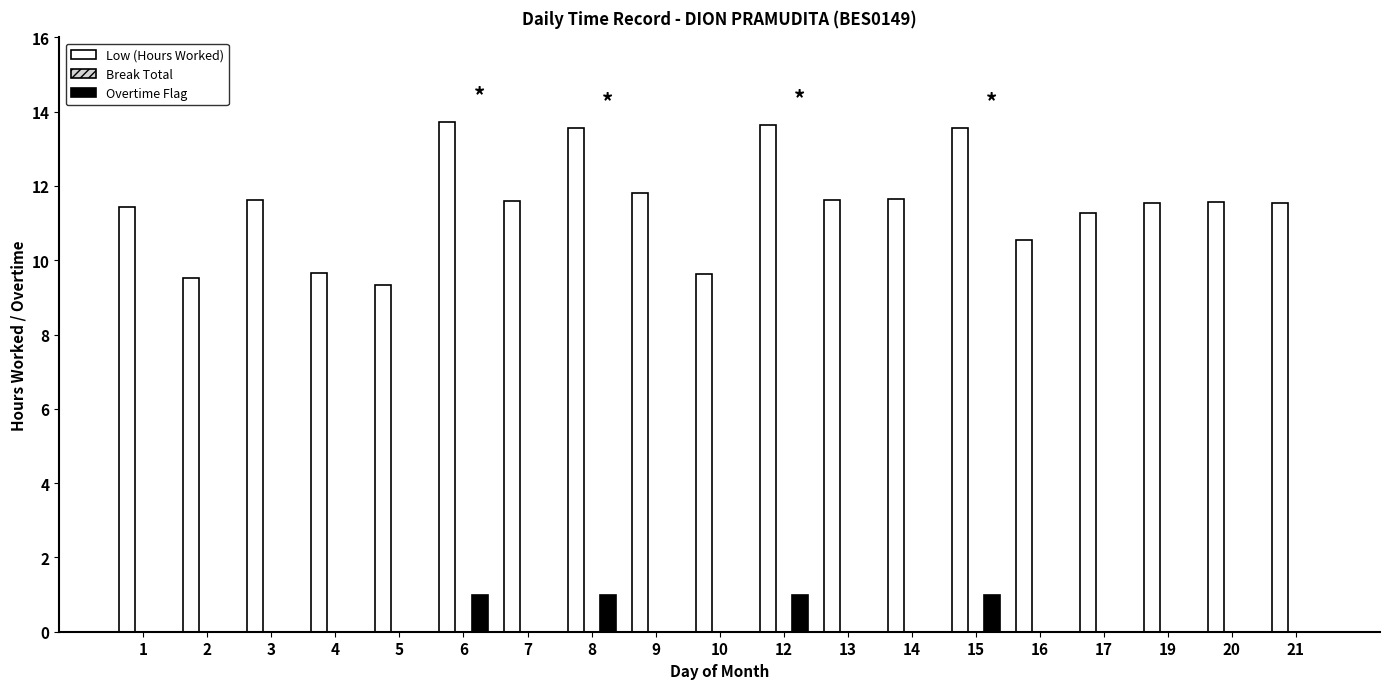

True or false: Overtime Flag has a value of 0.0 at 13.

True